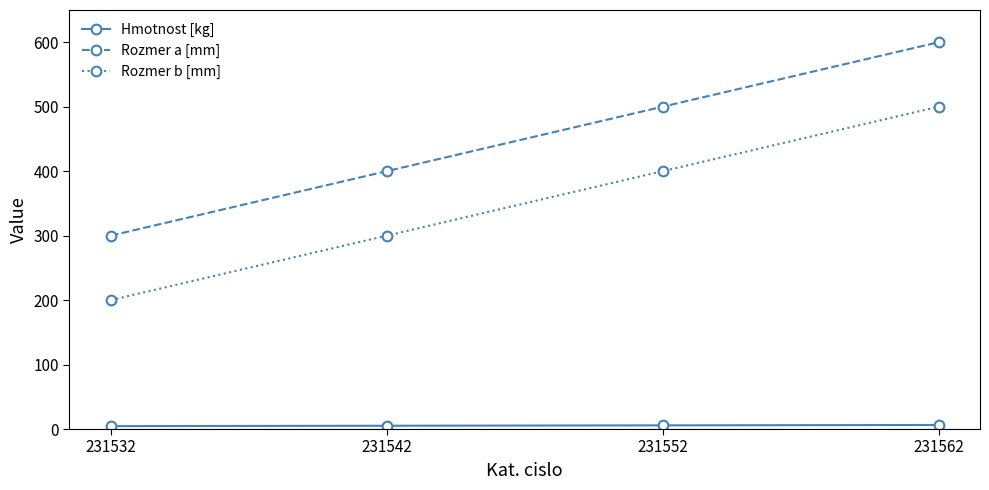

What is the average value of the Rozmer a [mm] series?

450.0